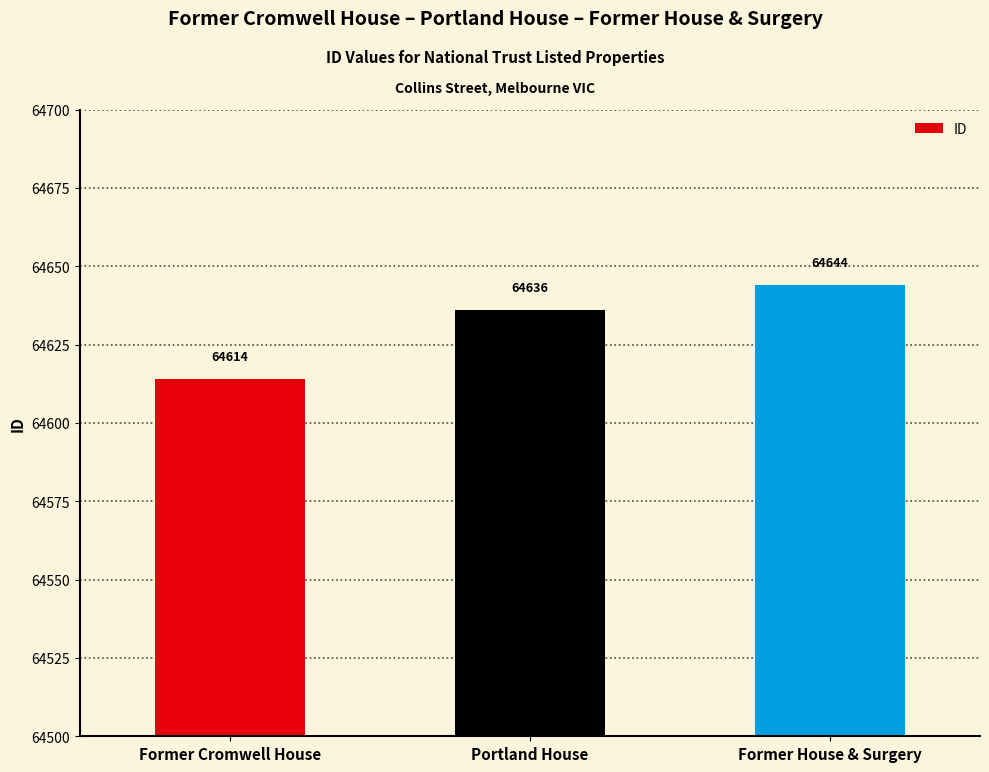

What is the ratio of the value at Former House & Surgery to the value at Former Cromwell House?

1.0